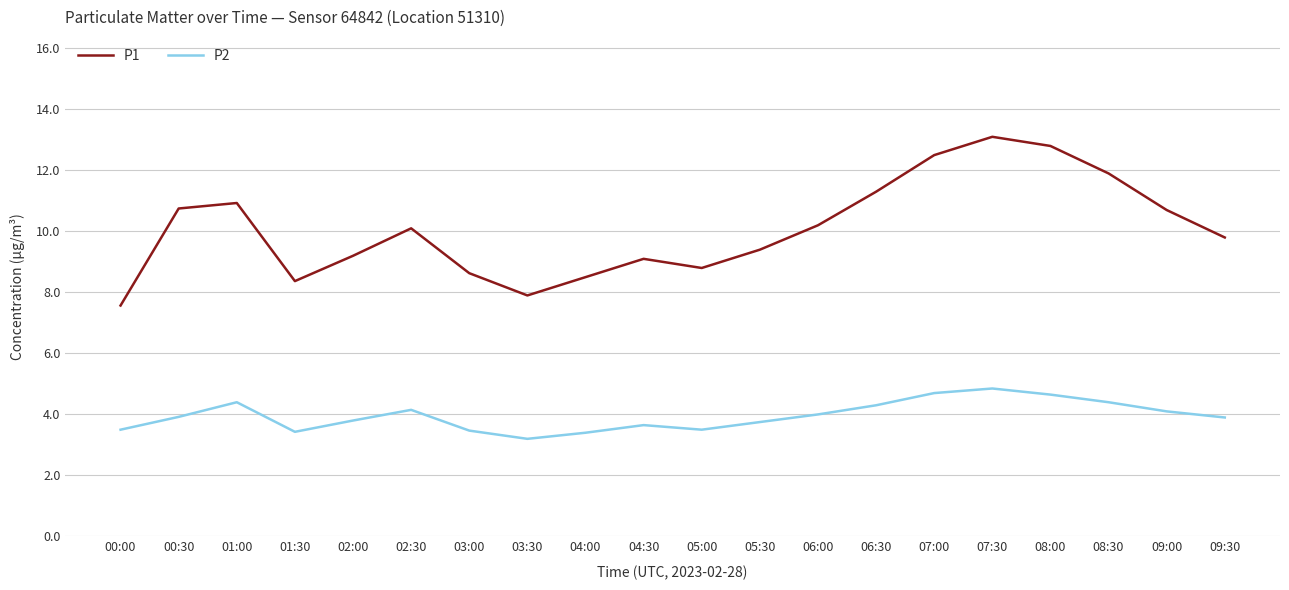

At how many categories does at least one series exceed 9?

14